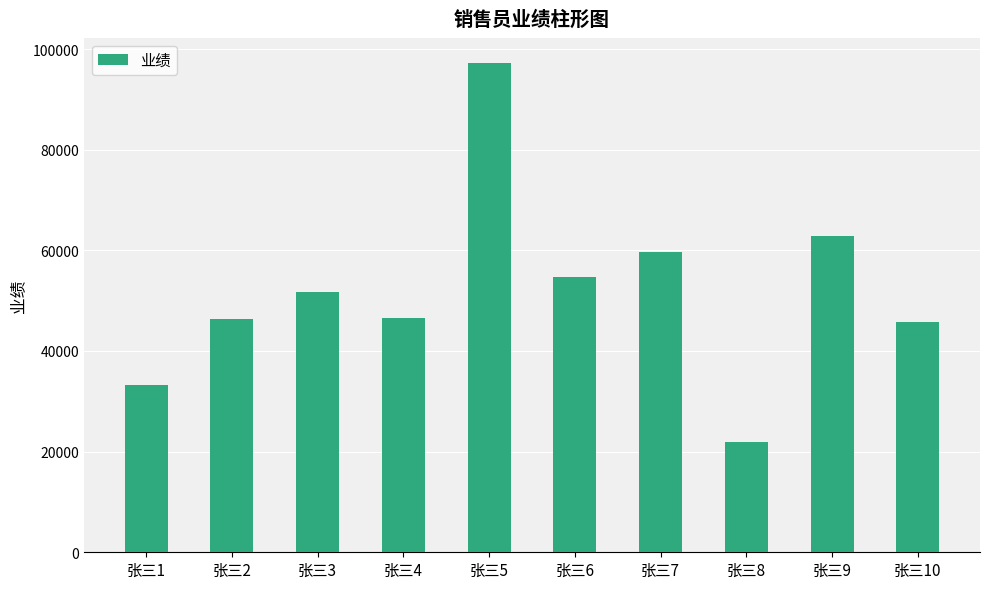

How many bars are there in total?

10